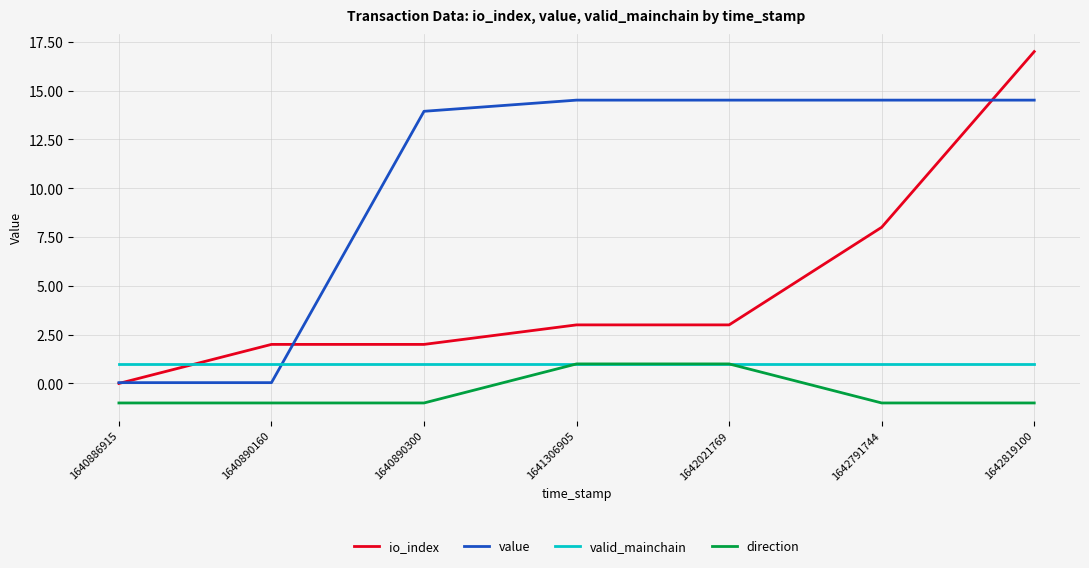

What is the difference between the direction values at 1642791744 and 1641306905?

2.0